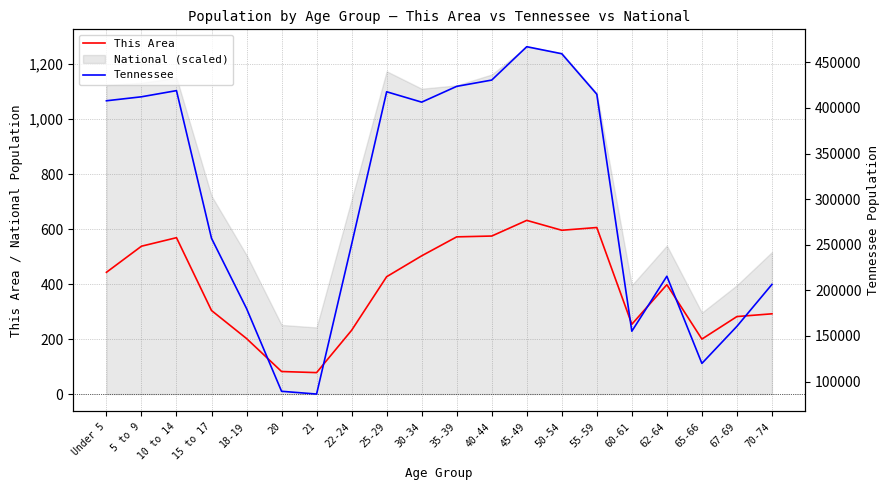

True or false: This Area and Tennessee cross at least once.

False